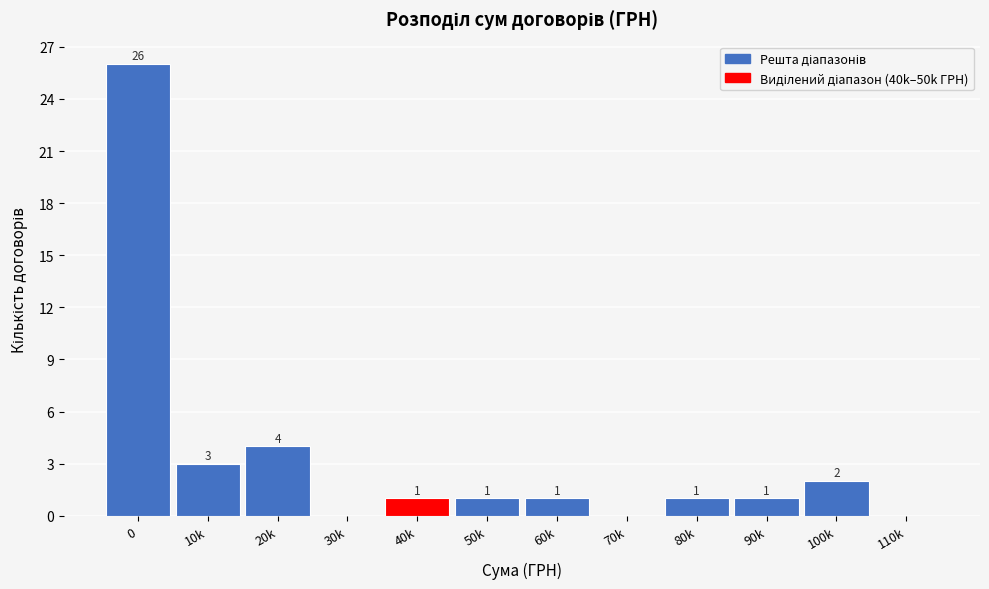

Reading right to left, list all the values displayed in this chart.

110k=0	100k=2	90k=1	80k=1	70k=0	60k=1	50k=1	40k=1	30k=0	20k=4	10k=3	0=26